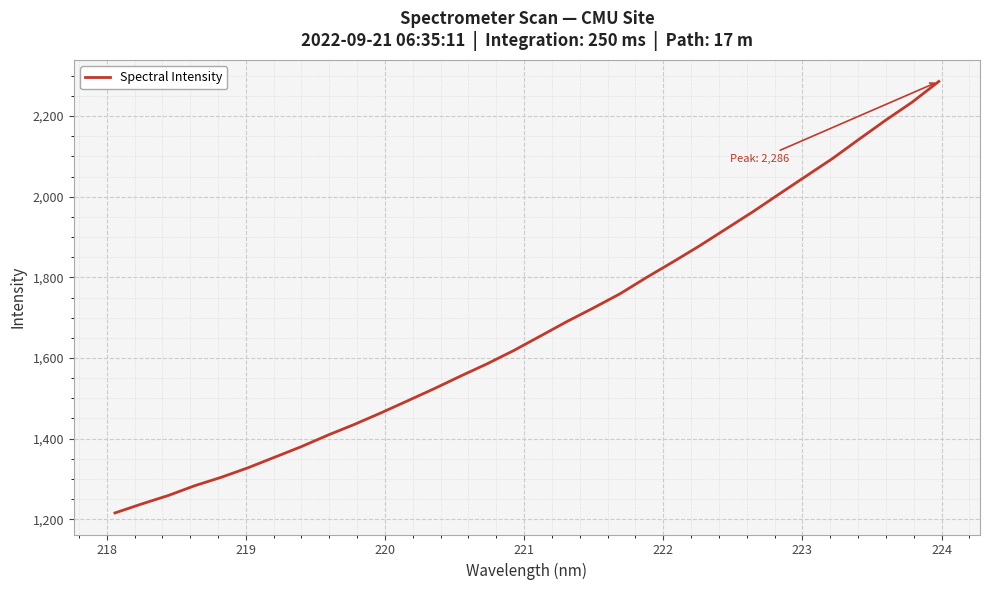

What is the difference between the maximum and minimum values?

1070.1